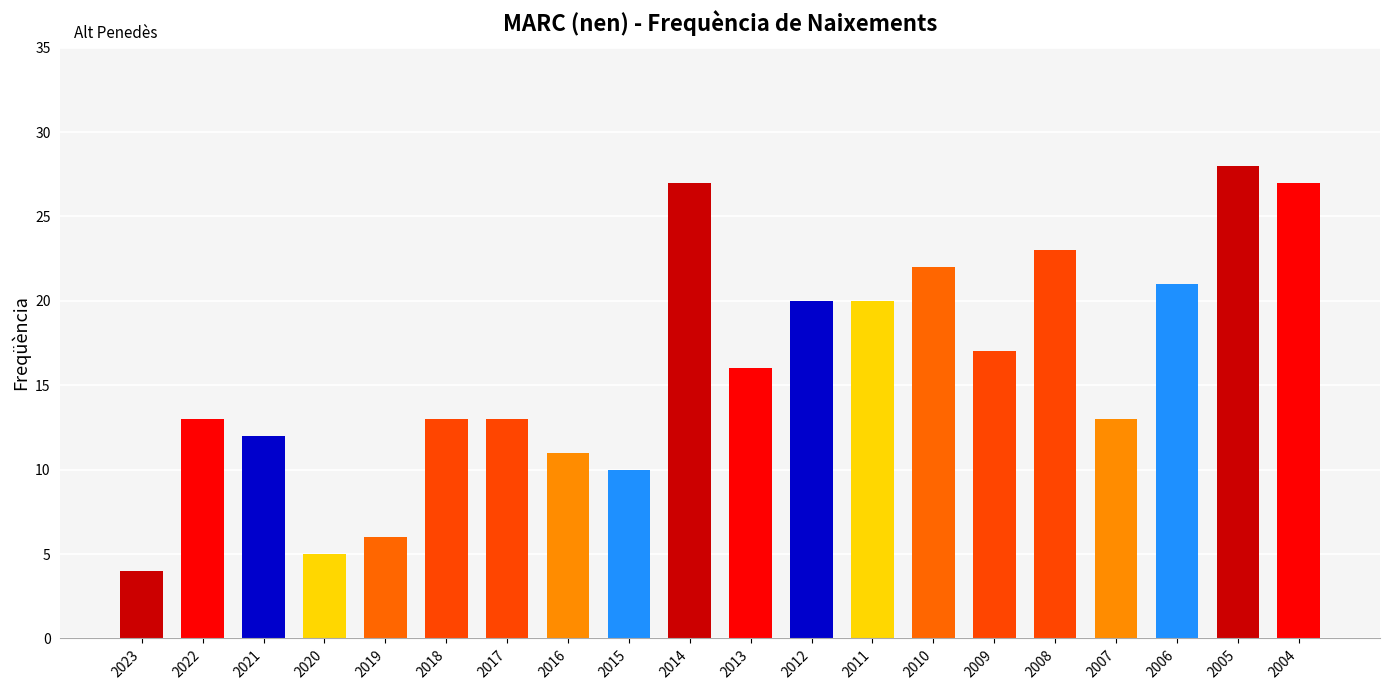

Reading left to right, what are all the values shown in this chart?

2023=4	2022=13	2021=12	2020=5	2019=6	2018=13	2017=13	2016=11	2015=10	2014=27	2013=16	2012=20	2011=20	2010=22	2009=17	2008=23	2007=13	2006=21	2005=28	2004=27